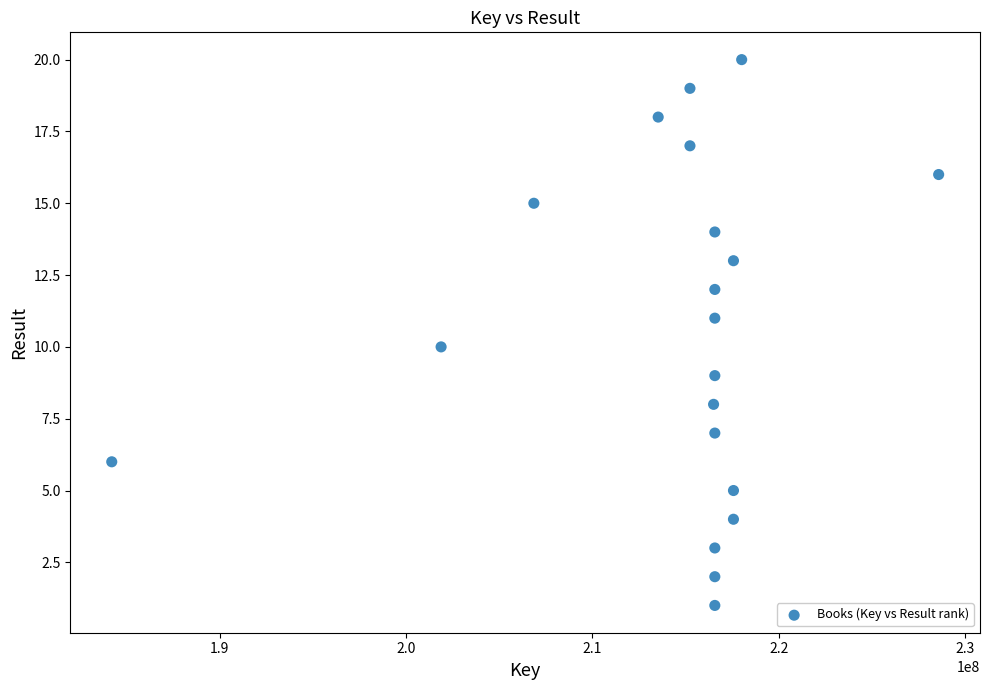

What is the range of Y values (max minus min)?

19